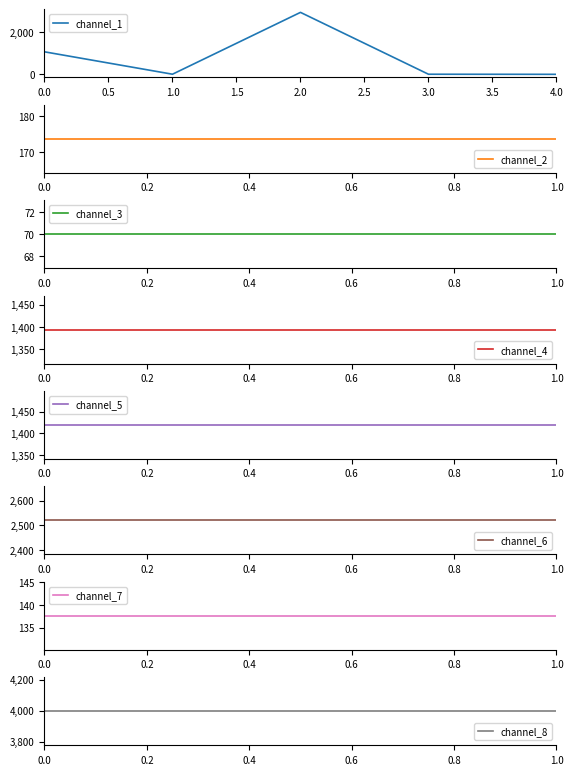

The chart shows a value of 1726.9 at 0.0. True or false?

False